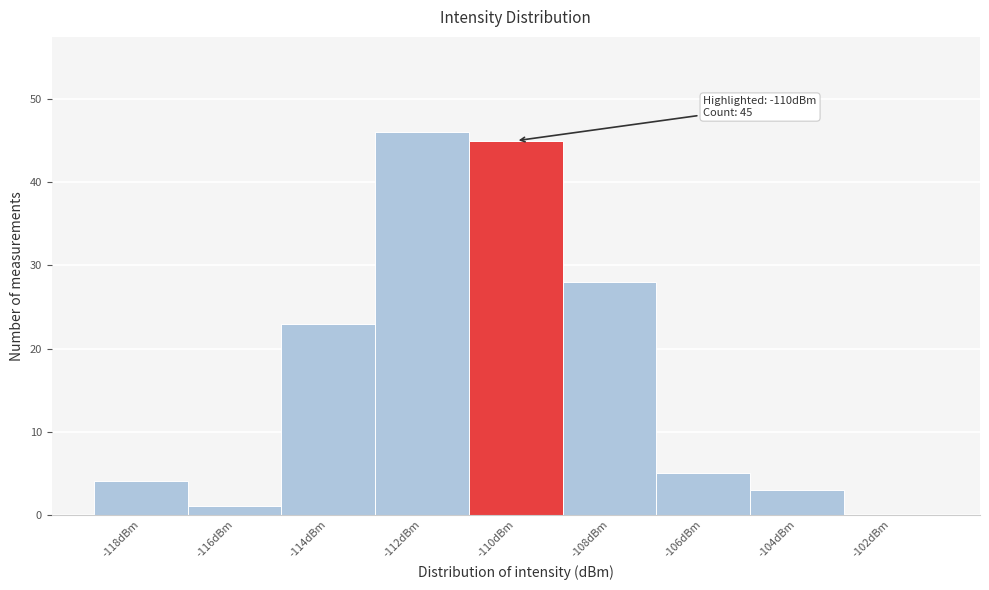

Reading left to right, extract all data points from this chart.

-118dBm=4	-116dBm=1	-114dBm=23	-112dBm=46	-110dBm=45	-108dBm=28	-106dBm=5	-104dBm=3	-102dBm=0